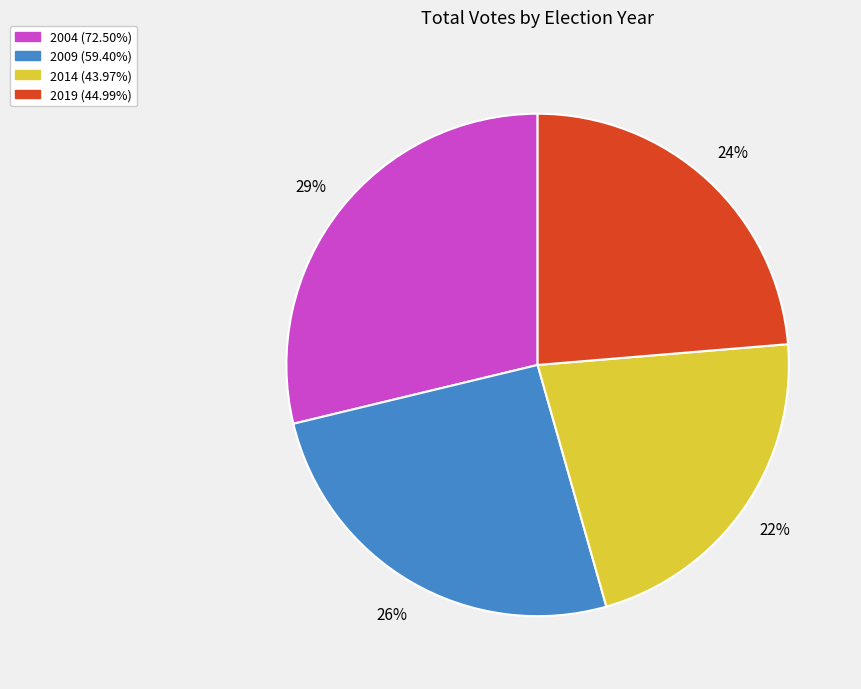

What percentage is the 2014 (43.97%) slice, to the nearest percent?

22%